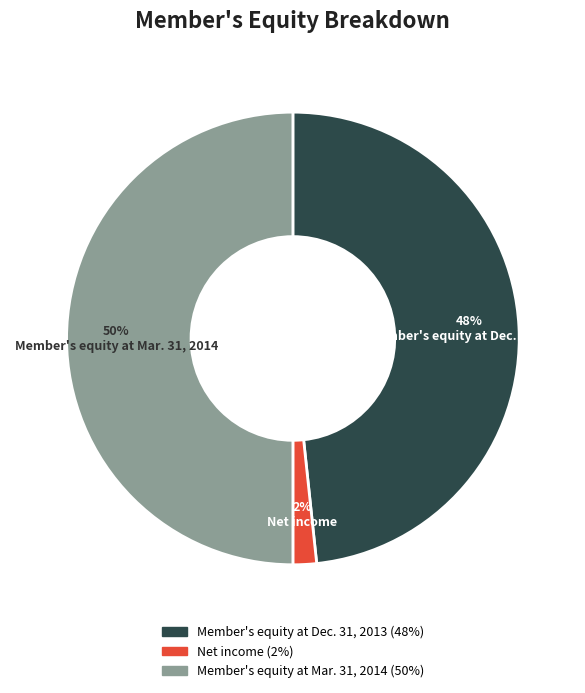

Count the number of slices in the pie.

3